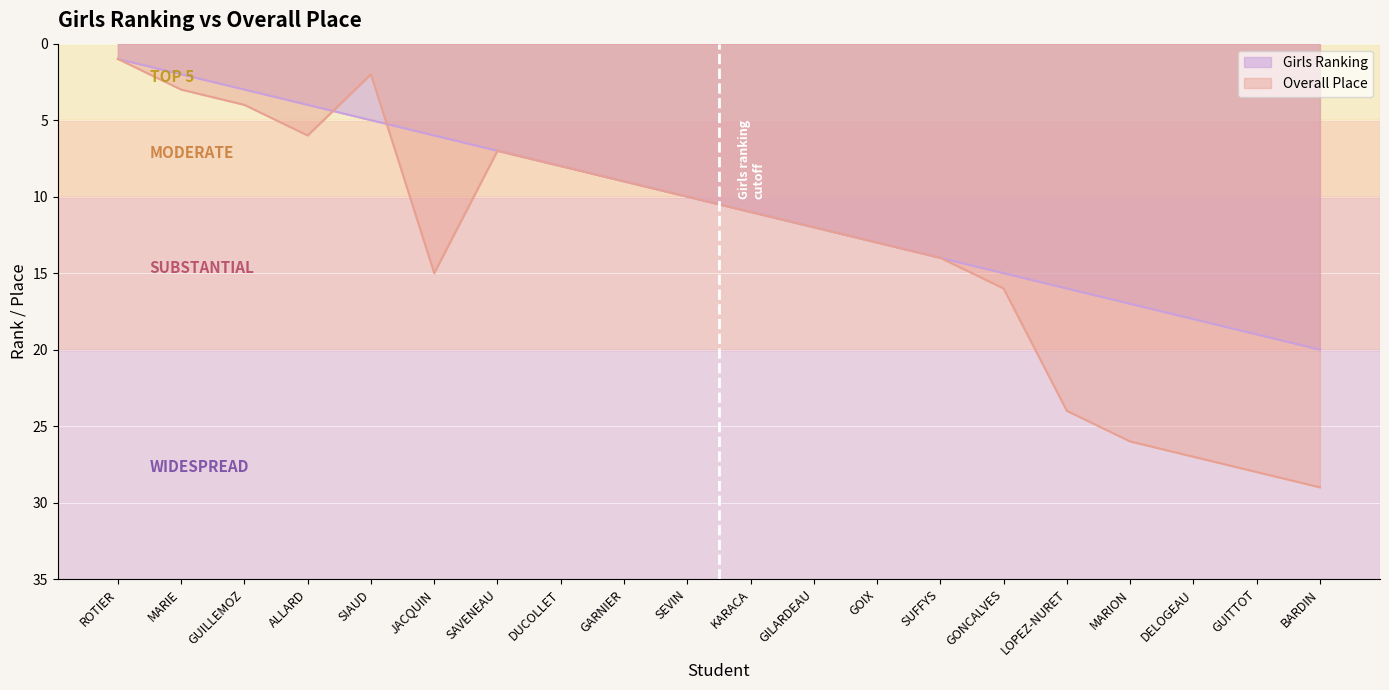

What is the average value of the Overall Place series?

13